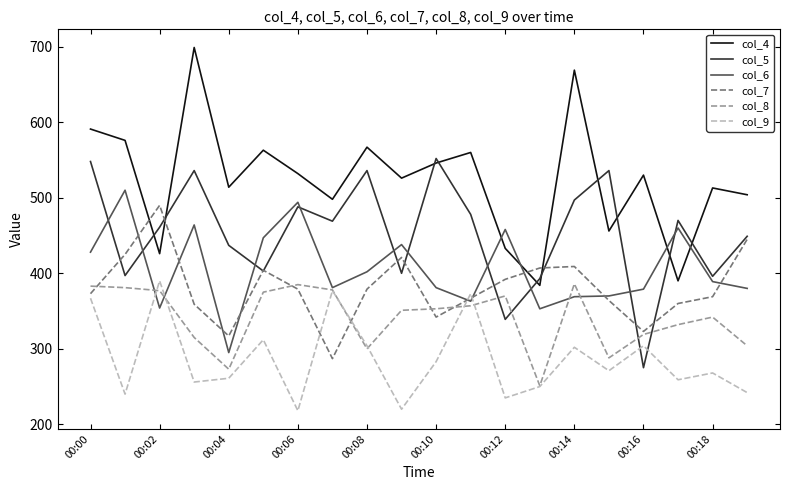

What is the minimum value shown in the chart?

218